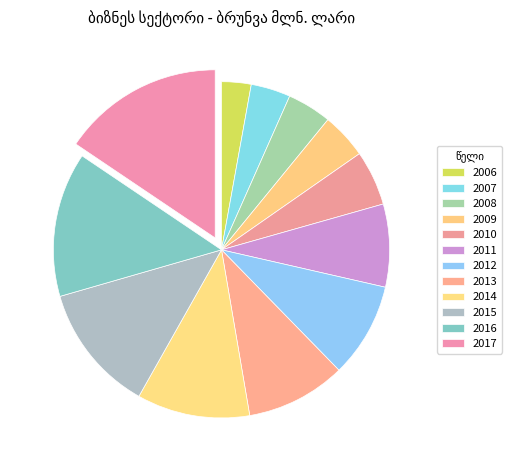

Does any single category account for the majority?

No